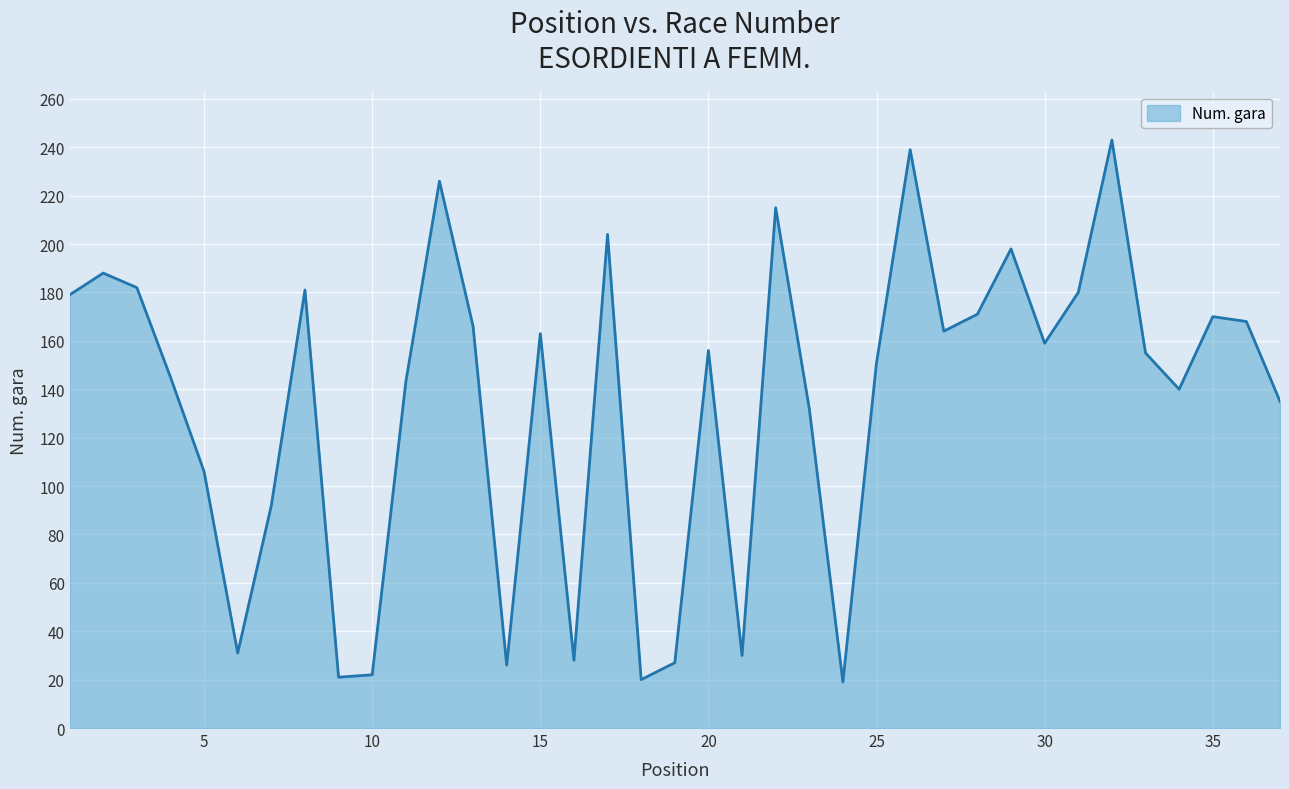

What is the greatest value displayed?

243